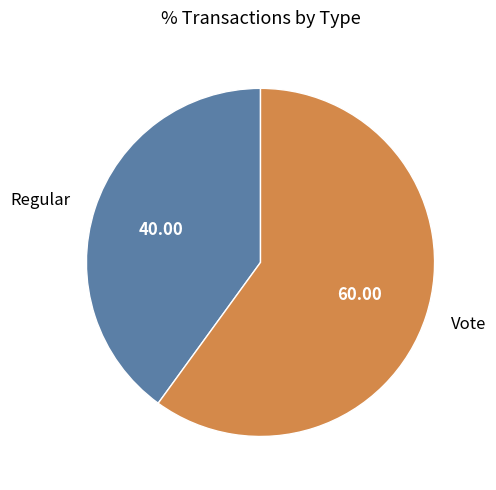

Is it true that Regular is 40% of the pie?

True